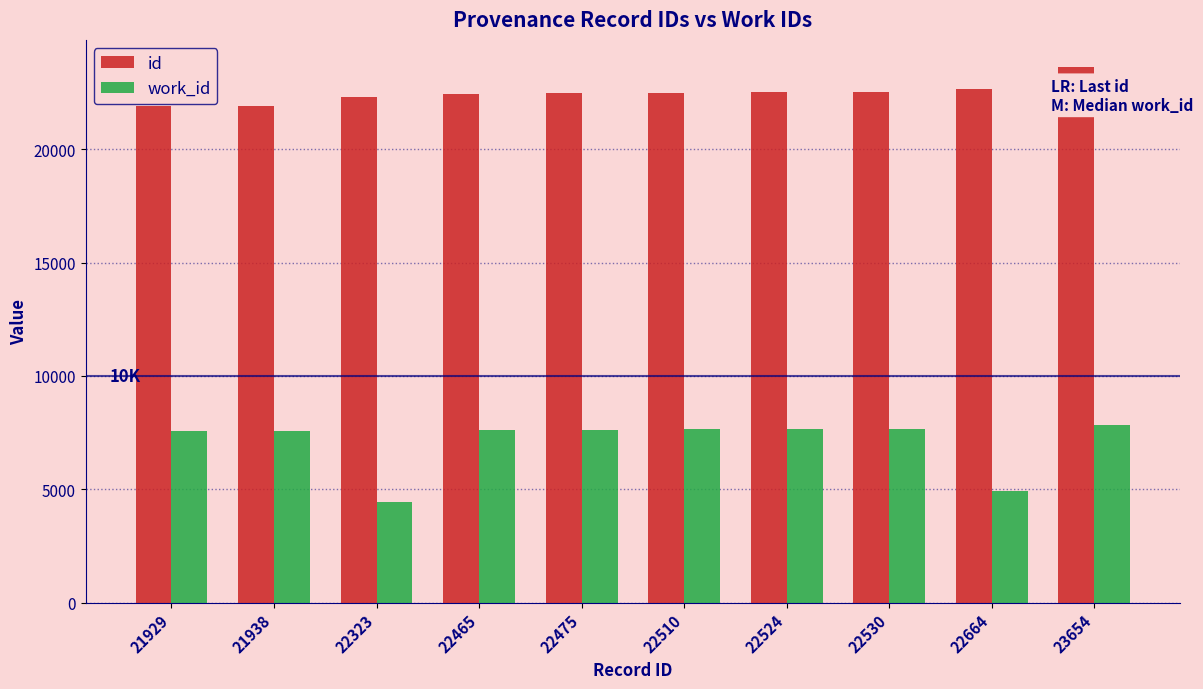

What is the difference between the maximum and second lowest values in the id series?

1716